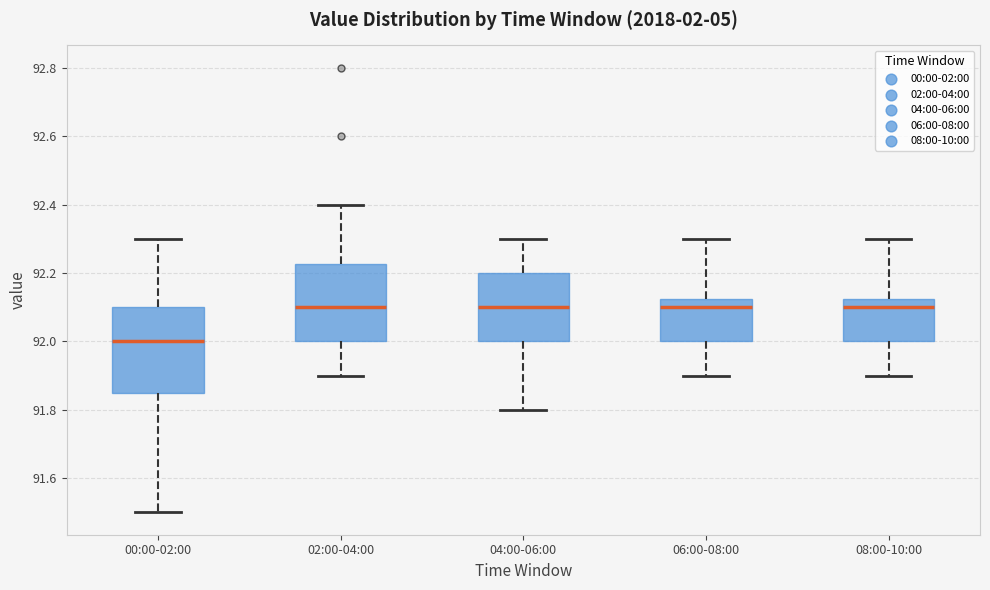

Reading left to right, read every box against the y-axis: the position of its median line, the range the box covers, and the ends of its whiskers. The values are not printed on the chart, so give them approximately, as read against the axis.

00:00-02:00: median 92.00, box 91.86 to 92.10, whiskers 91.50 to 92.30
02:00-04:00: median 92.10, box 92.00 to 92.22, whiskers 91.90 to 92.40
04:00-06:00: median 92.10, box 92.00 to 92.20, whiskers 91.80 to 92.30
06:00-08:00: median 92.10, box 92.00 to 92.12, whiskers 91.90 to 92.30
08:00-10:00: median 92.10, box 92.00 to 92.12, whiskers 91.90 to 92.30